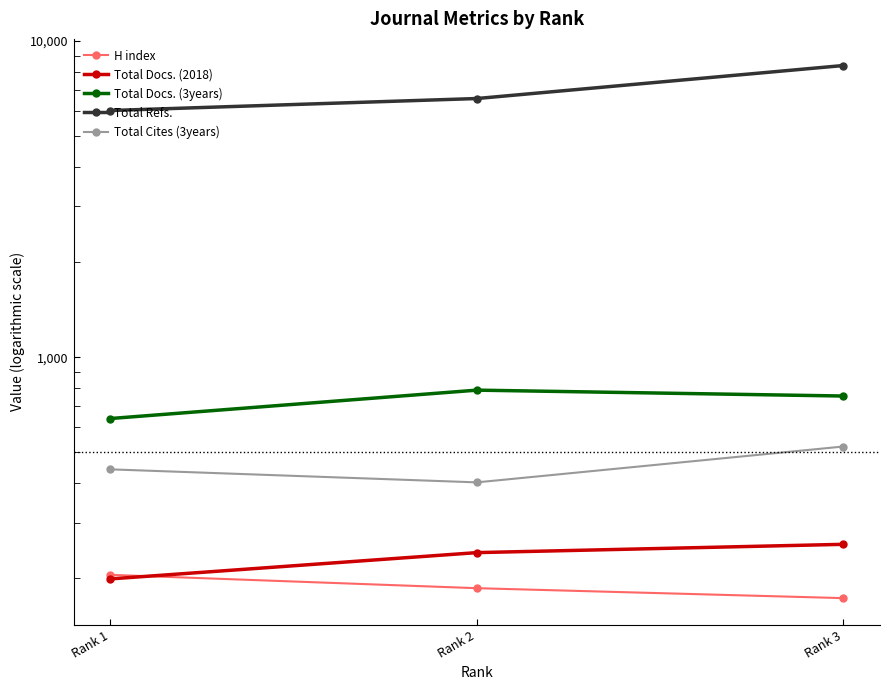

How many series are shown in this chart?

5